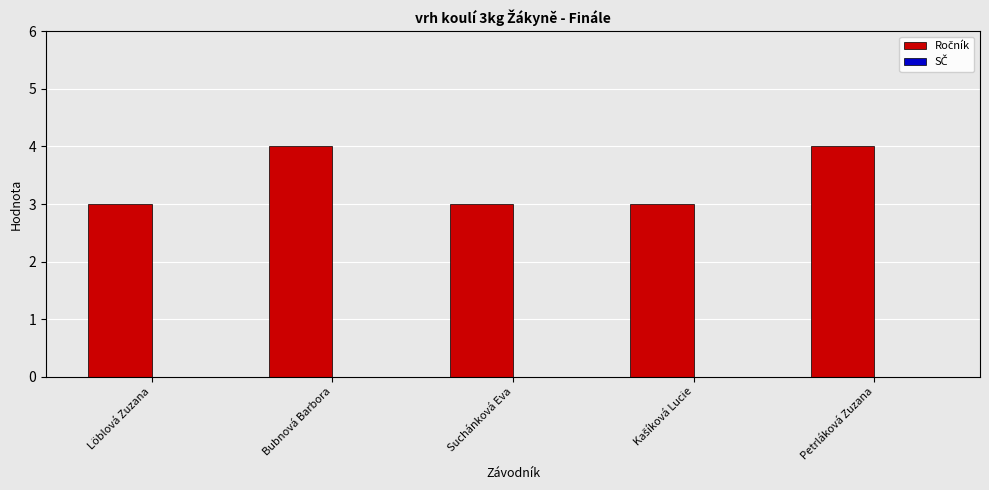

How many data points does each series have?

5